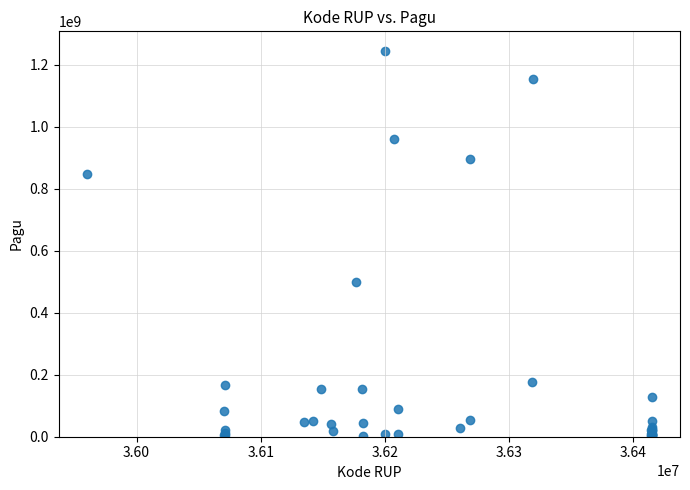

What Y value in the scatter plot is closest to 622840000?

499932000